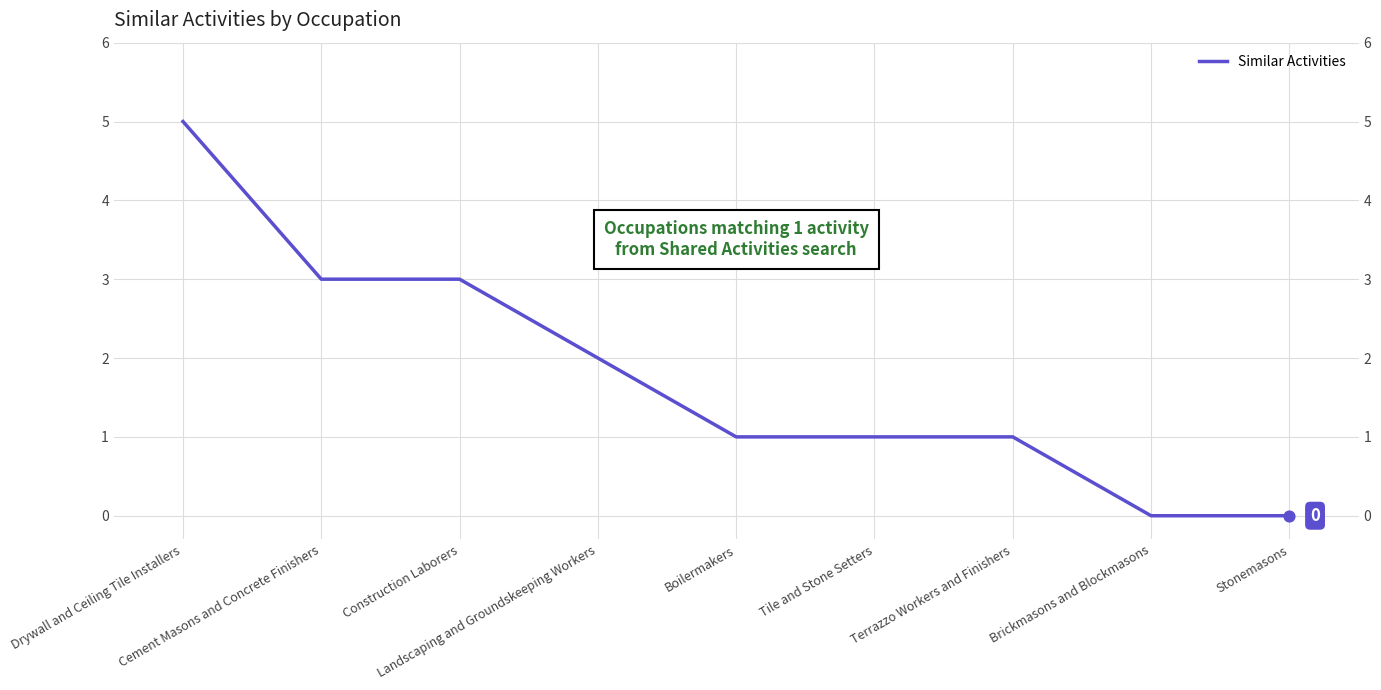

Between Stonemasons and Landscaping and Groundskeeping Workers, which is larger?

Landscaping and Groundskeeping Workers